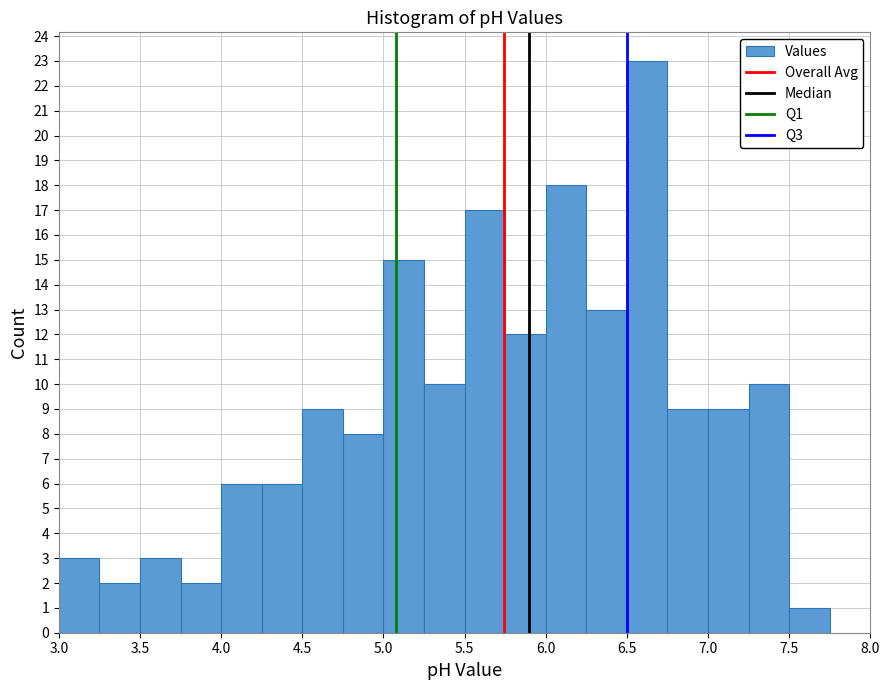

Reading left to right, list every bar in this chart as the range it spans on the x-axis followed by its height. The values are not printed on the chart, so give them approximately, as read against the axis.

3.00 to 3.25: 3
3.25 to 3.50: 2
3.50 to 3.75: 3
3.75 to 4.00: 2
4.00 to 4.25: 6
4.25 to 4.50: 6
4.50 to 4.75: 9
4.75 to 5.00: 8
5.00 to 5.25: 15
5.25 to 5.50: 10
5.50 to 5.75: 17
5.75 to 6.00: 12
6.00 to 6.25: 18
6.25 to 6.50: 13
6.50 to 6.75: 23
6.75 to 7.00: 9
7.00 to 7.25: 9
7.25 to 7.50: 10
7.50 to 7.75: 1